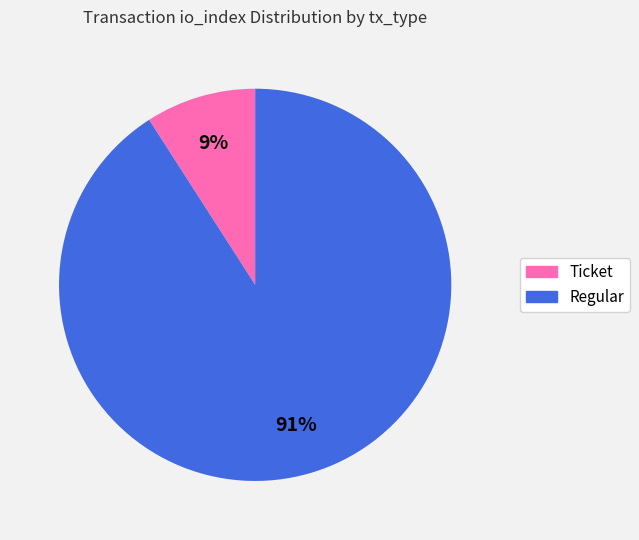

To the nearest percent, what is the combined percentage of Regular and Ticket?

100%